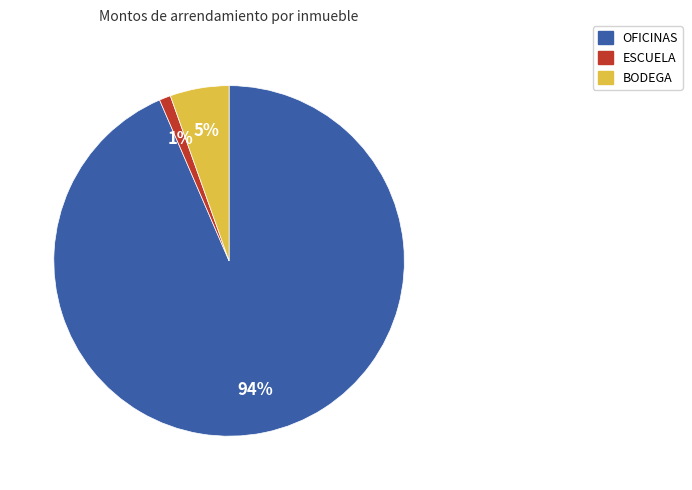

To the nearest percent, what portion does BODEGA represent?

5%